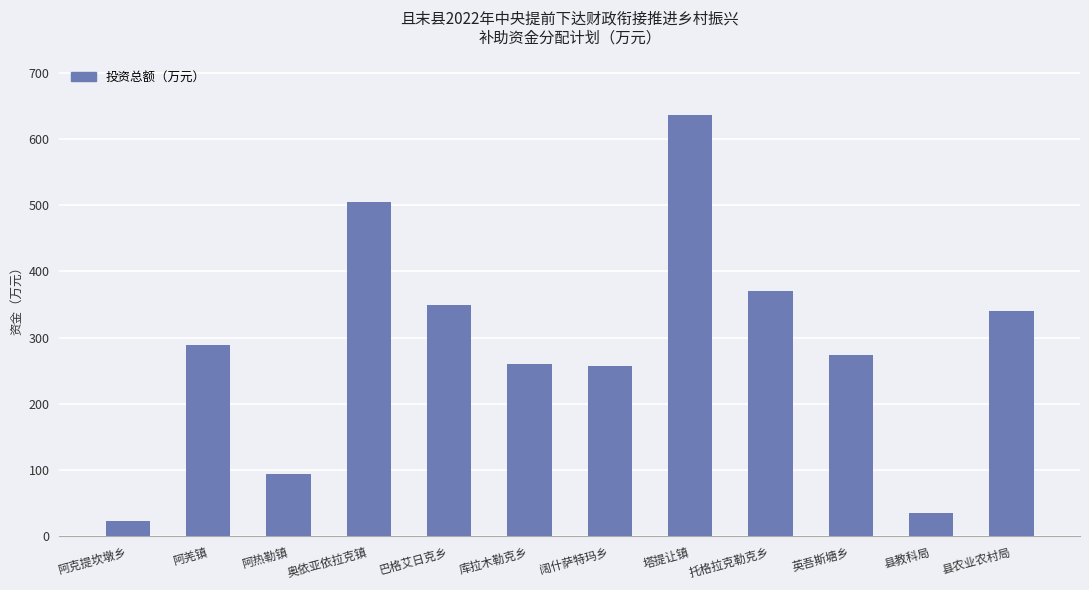

Is it true that the value at 县教科局 is 35.7?

True